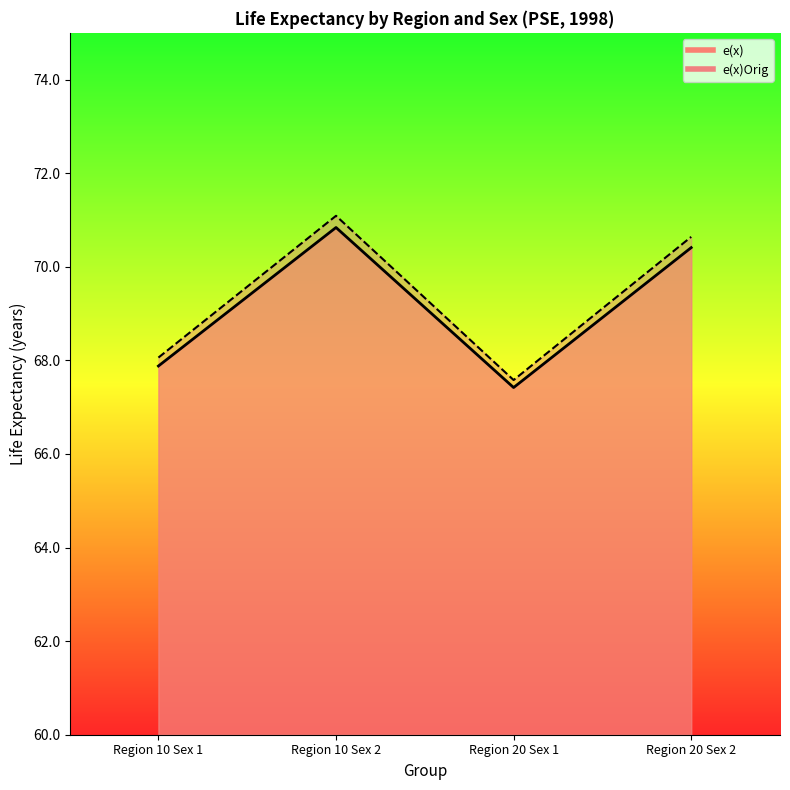

List the series in order of their peak value, highest first.

e(x)Orig, e(x)